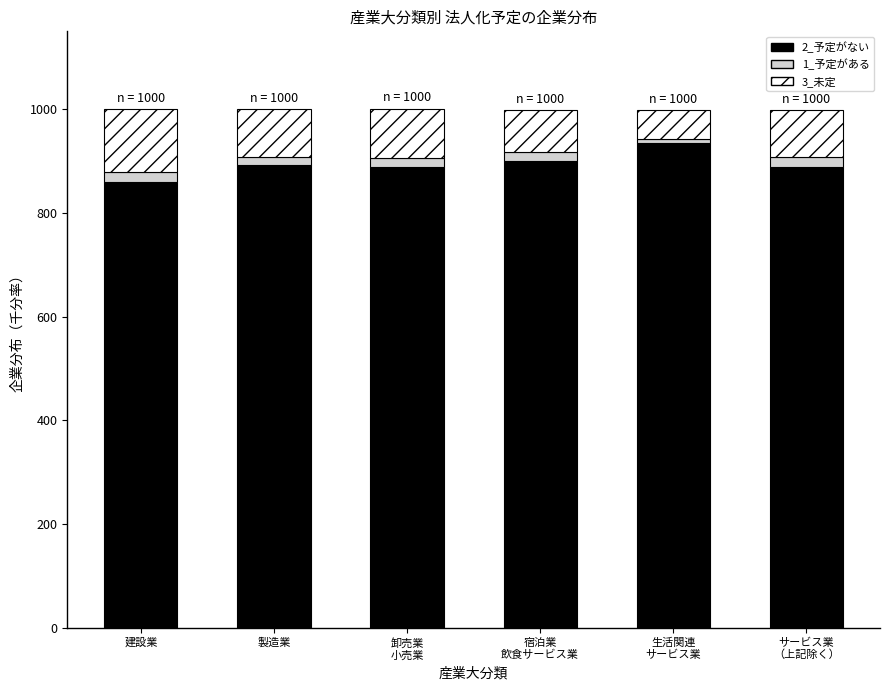

What is the average value of the 2_予定がない series?

894